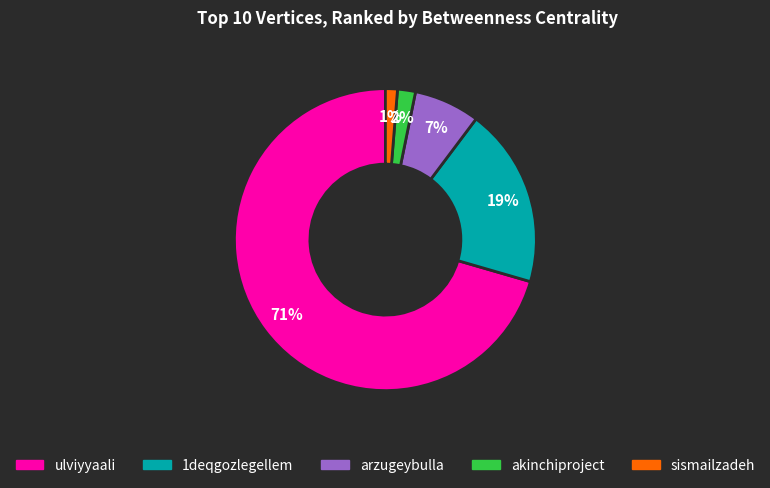

Count the number of slices in the pie.

5